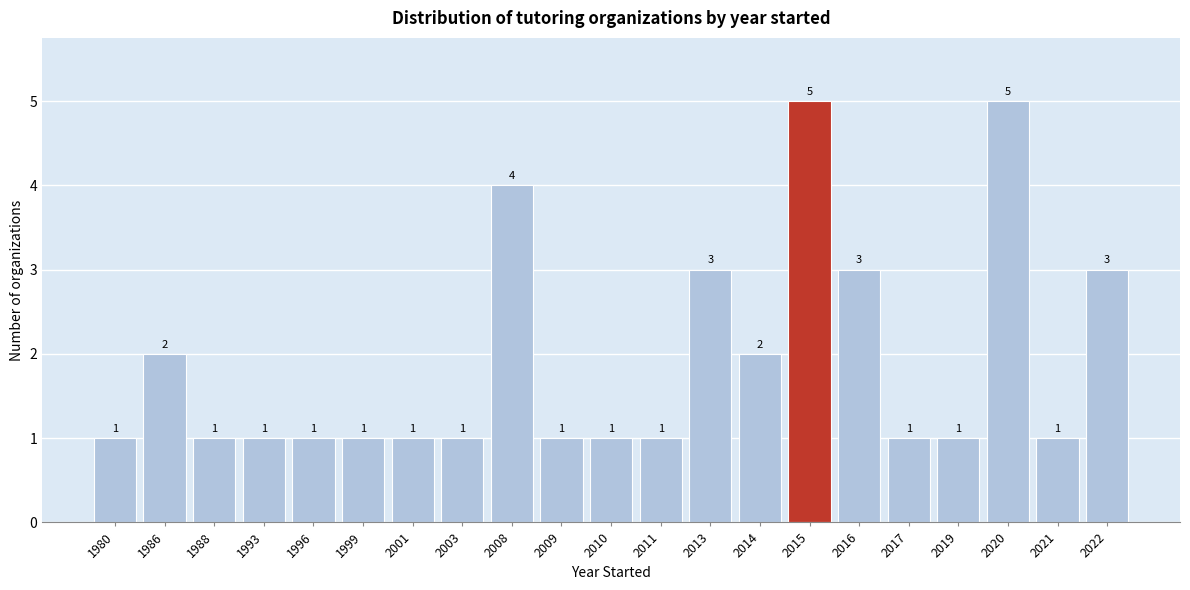

Reading right to left, extract all data points from this chart.

2022=3	2021=1	2020=5	2019=1	2017=1	2016=3	2015=5	2014=2	2013=3	2011=1	2010=1	2009=1	2008=4	2003=1	2001=1	1999=1	1996=1	1993=1	1988=1	1986=2	1980=1